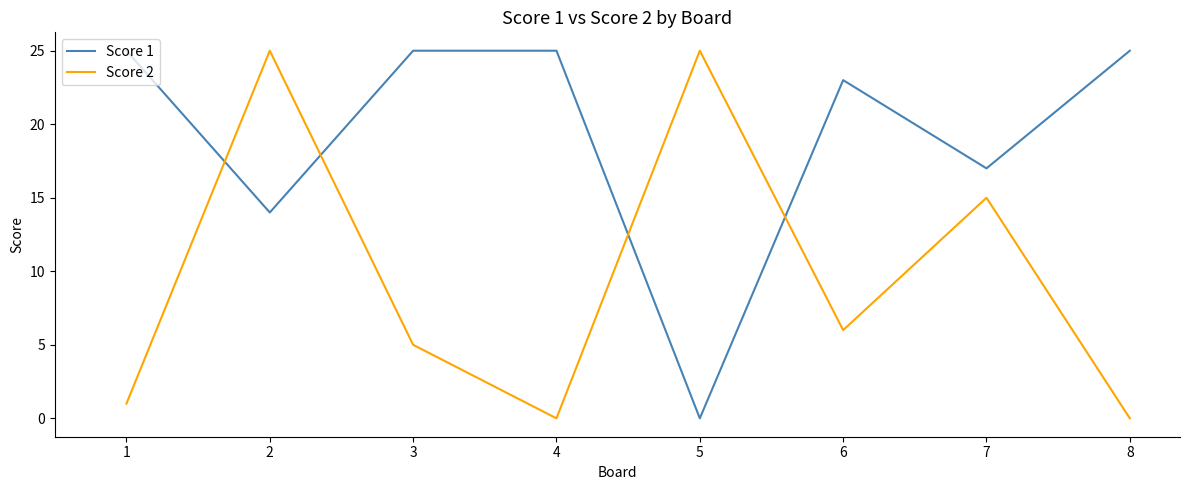

Rank the series by their average value, from lowest to highest.

Score 2, Score 1